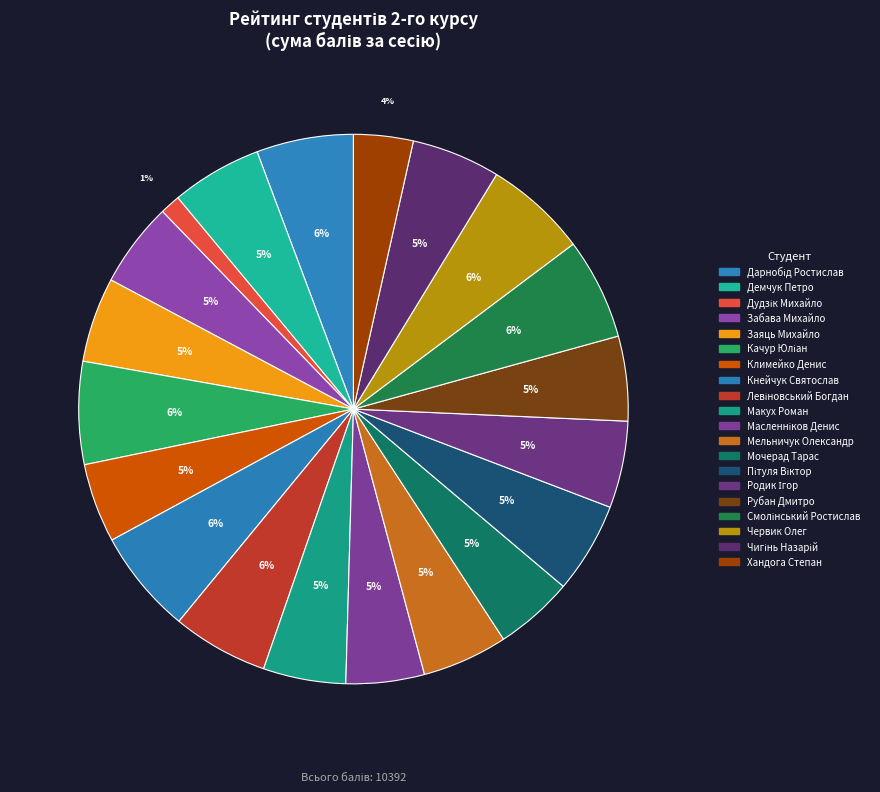

Between Мельничук Олександр and Левіновський Богдан, which is larger?

Левіновський Богдан